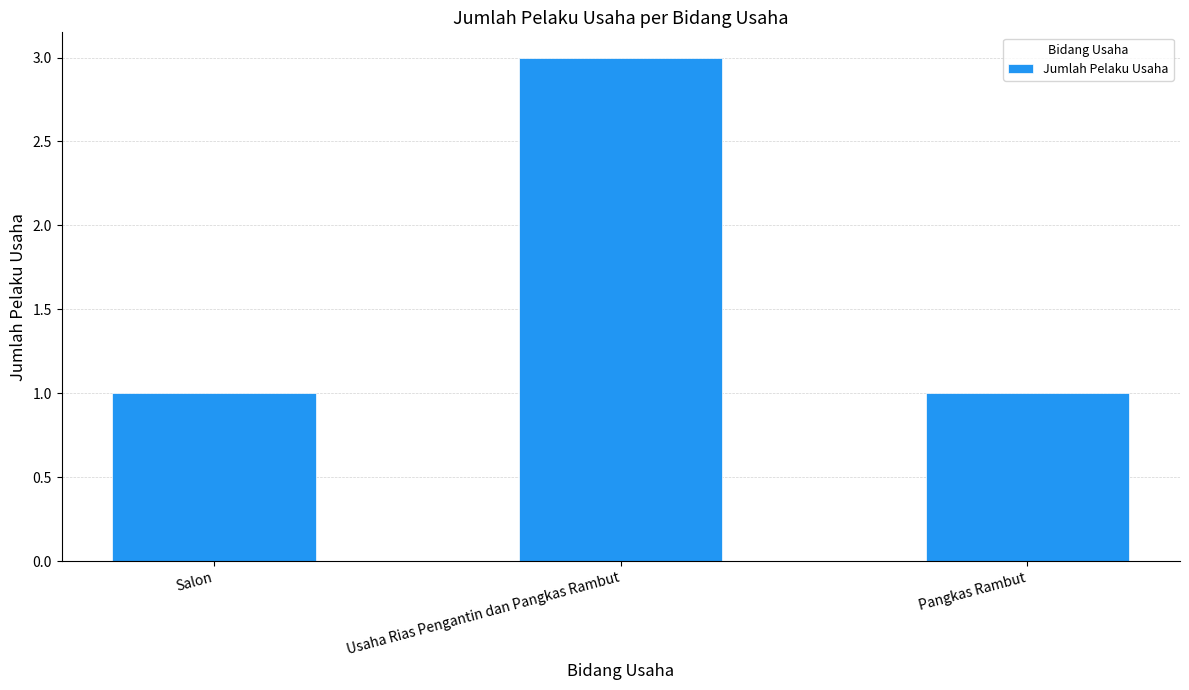

The chart shows a value of 1 at Usaha Rias Pengantin dan Pangkas Rambut. True or false?

False